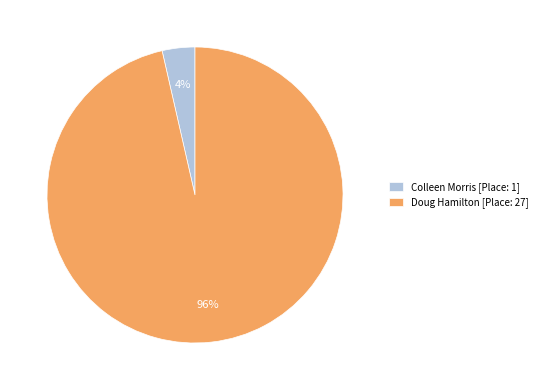

To the nearest percent, what is the average slice percentage?

50%